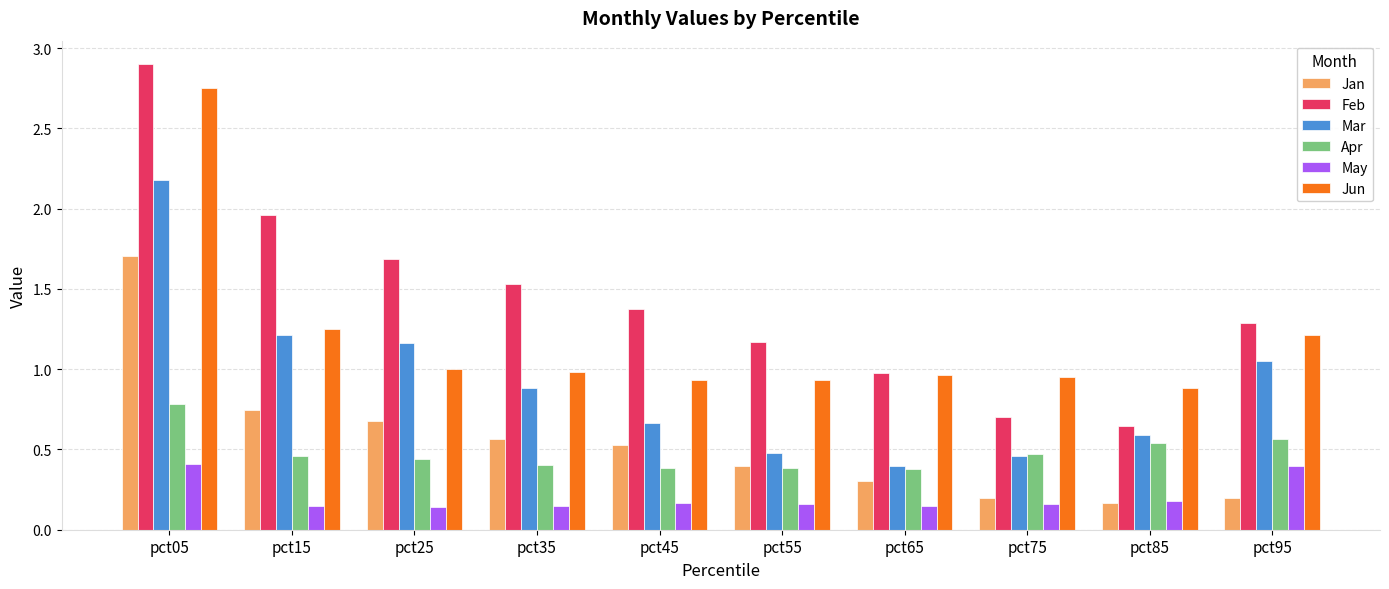

What is the total value across all series at pct65?

3.2